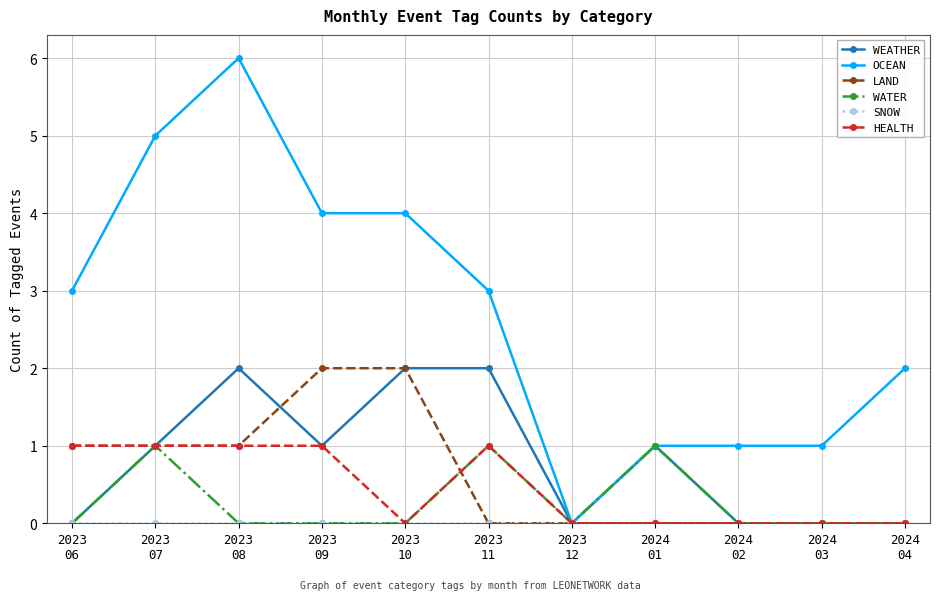

Which series has the largest total across all categories?

OCEAN